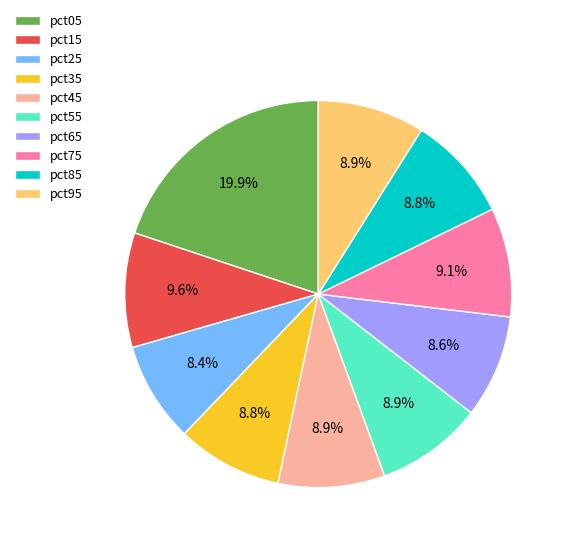

To the nearest percent, what is the combined percentage of pct35 and pct85?

18%